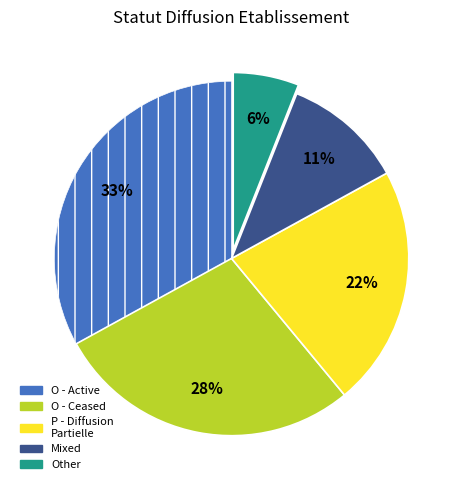

Is there any slice that represents more than half of the pie?

No